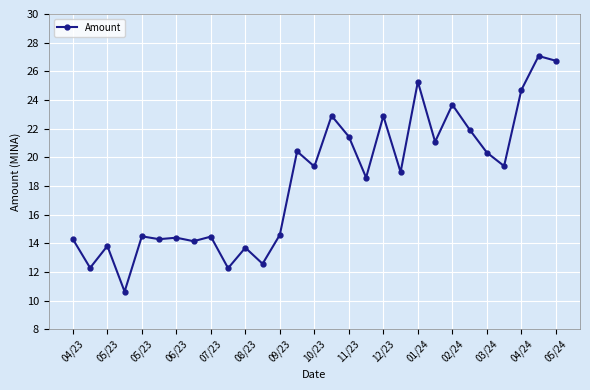

What is the maximum value shown in the chart?

27.1